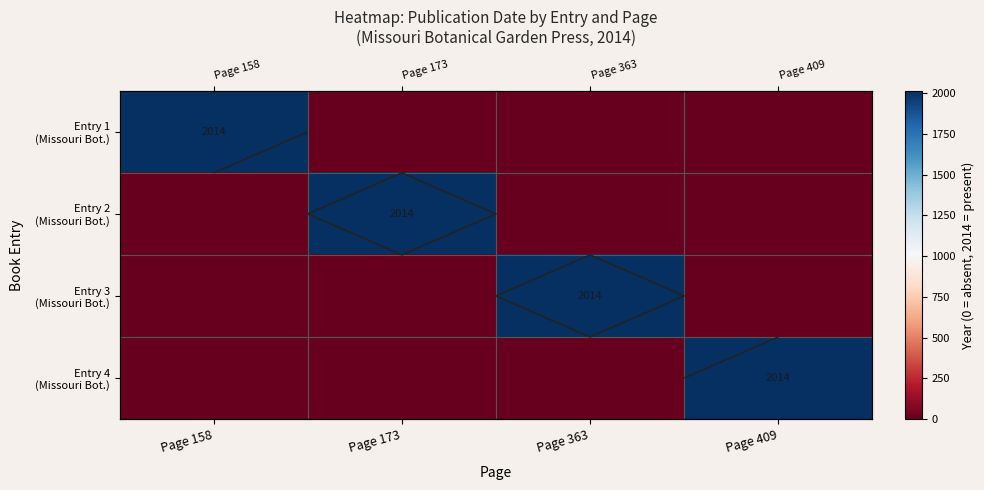

The Entry 2 (Missouri Bot.) series shows 2014 at Page 173. True or false?

True